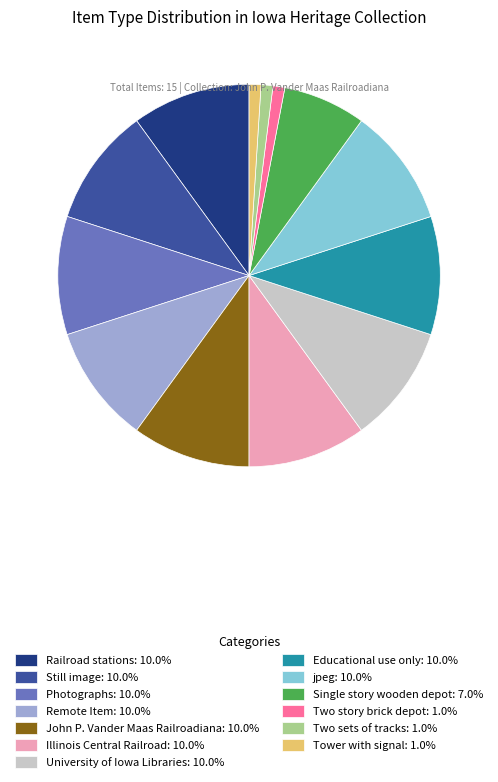

How many segments does this pie chart have?

13